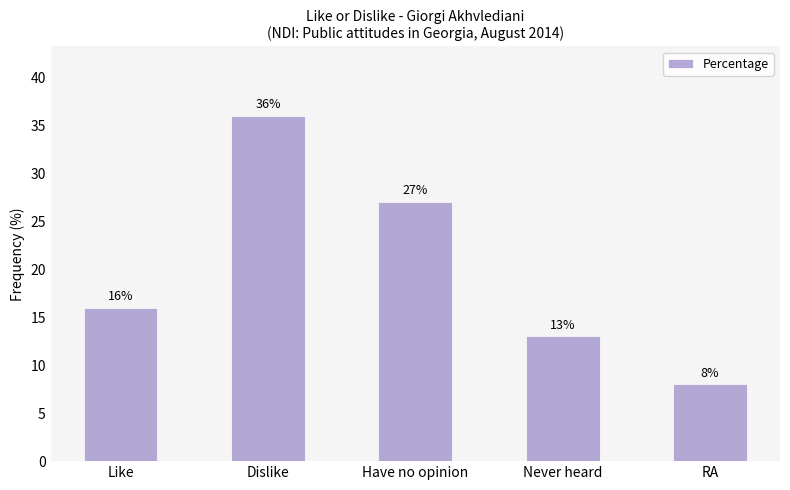

Reading left to right, what are all the values shown in this chart?

Like=16	Dislike=36	Have no opinion=27	Never heard=13	RA=8